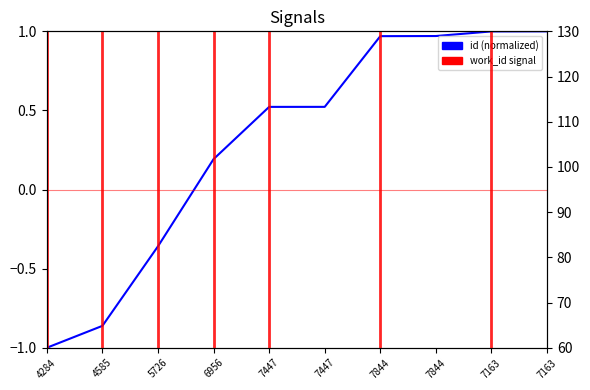

Reading left to right, extract all data points from this chart.

4284=-1.0	4585=-0.9	5726=-0.4	6956=0.2	7447=0.5	7447=0.5	7844=1.0	7844=1.0	7163=1.0	7163=1.0